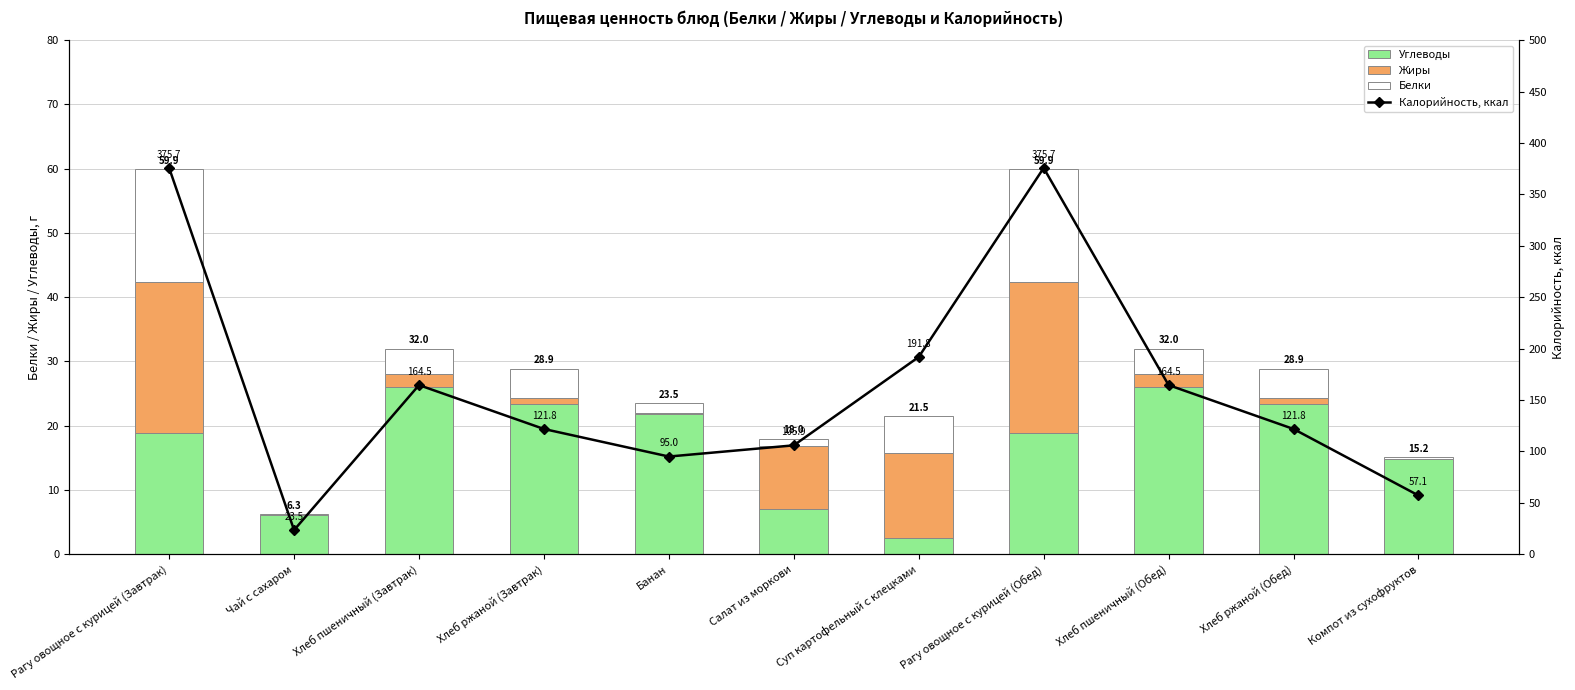

What is the sum of all Жиры values?

76.0